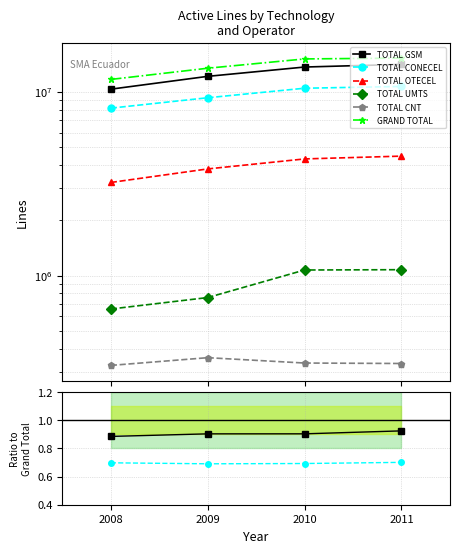

Which series has the widest spread of values?

GRAND TOTAL